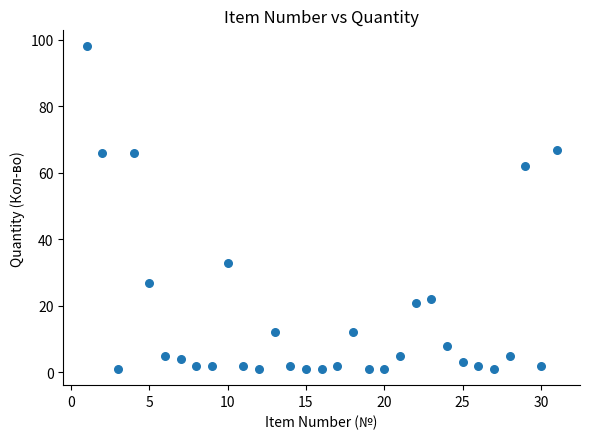

What Y value in the scatter plot is closest to 49?

62